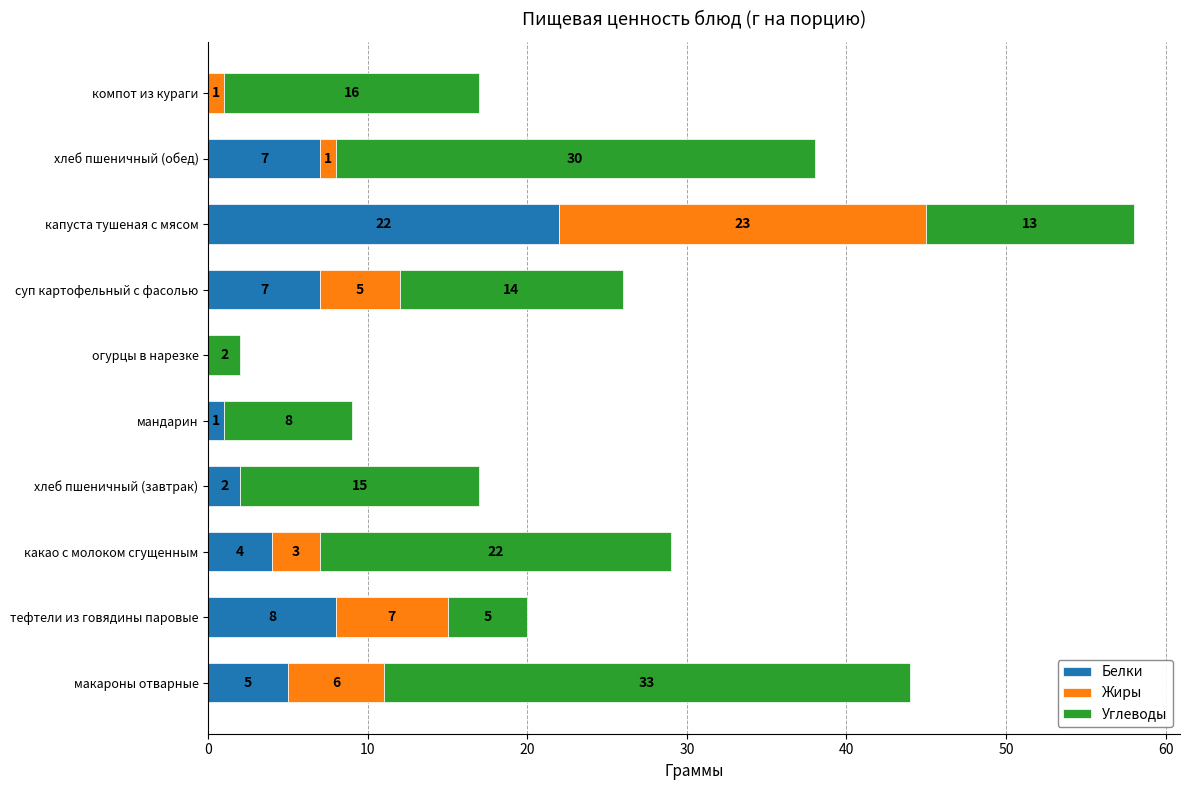

The value of Белки at какао с молоком сгущенным is 4. True or false?

True